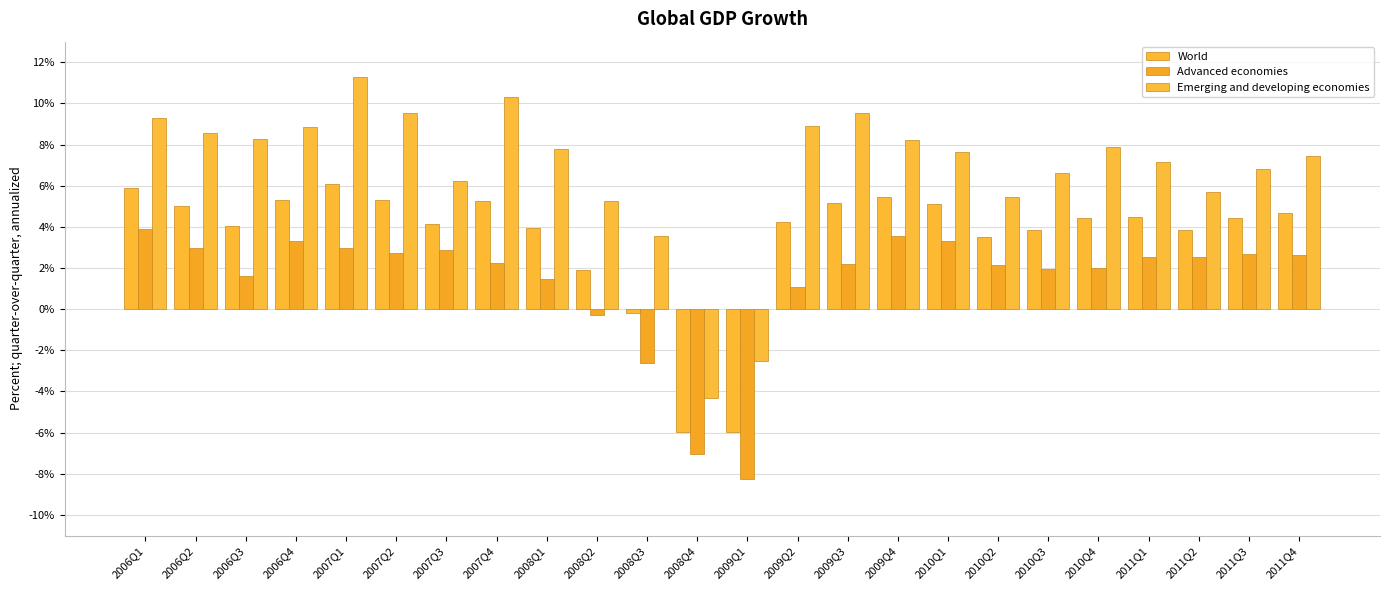

Between 2006Q1 and 2010Q1, which is larger?

2006Q1